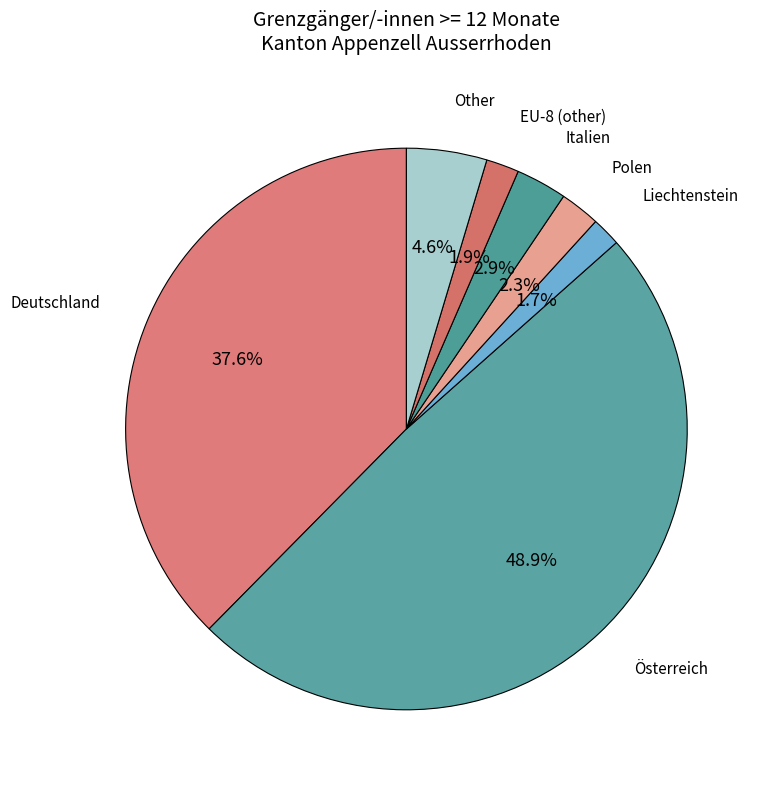

Do EU-8 (other) and Italien together represent more than half of the pie?

No